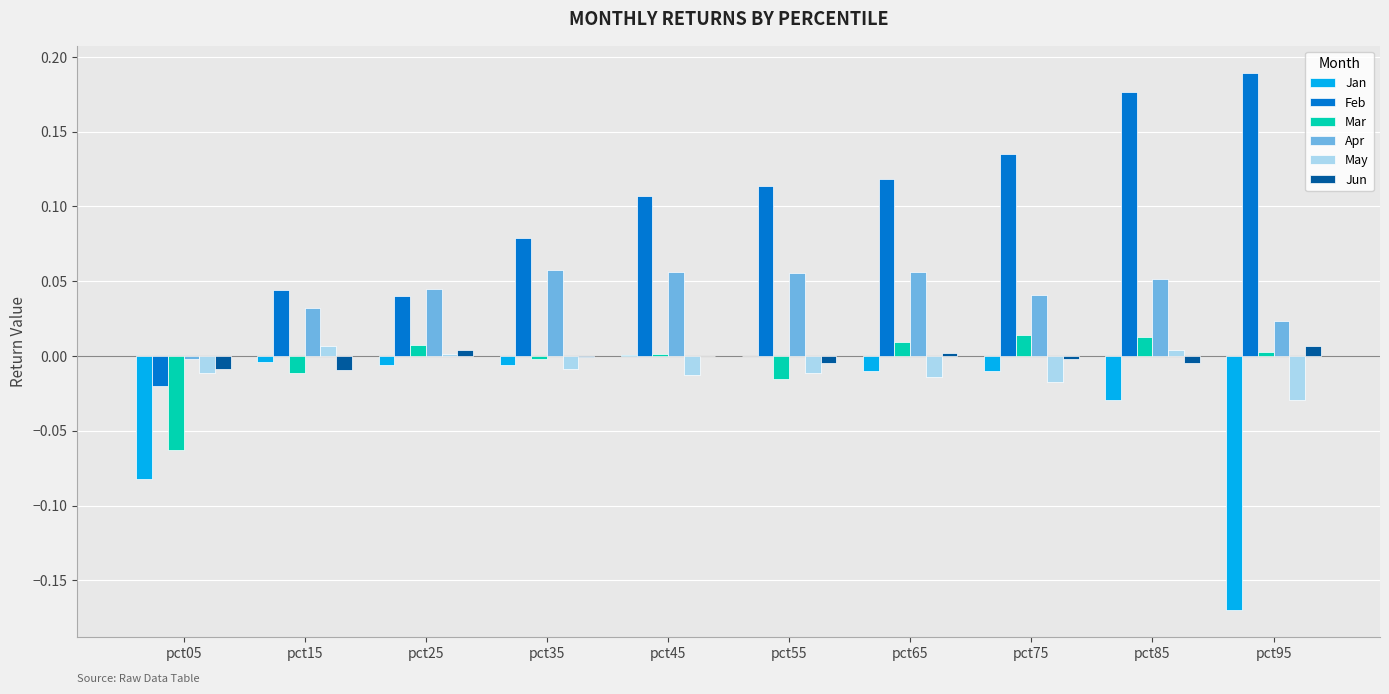

Between pct35 and pct75, which series saw the biggest shift?

Feb